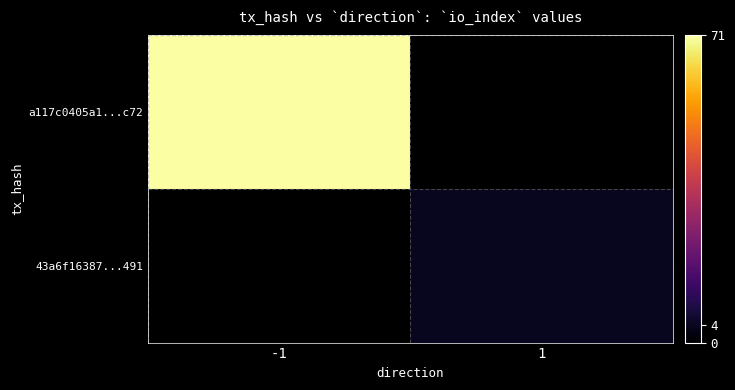

What value does the a117c0405a1...c72 series have at -1?

71.0